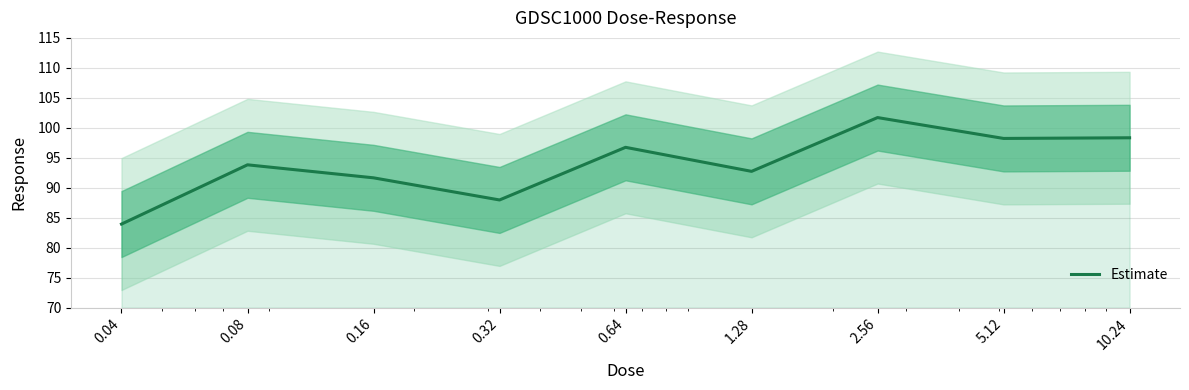

What value does the data have at 5.12?

98.2